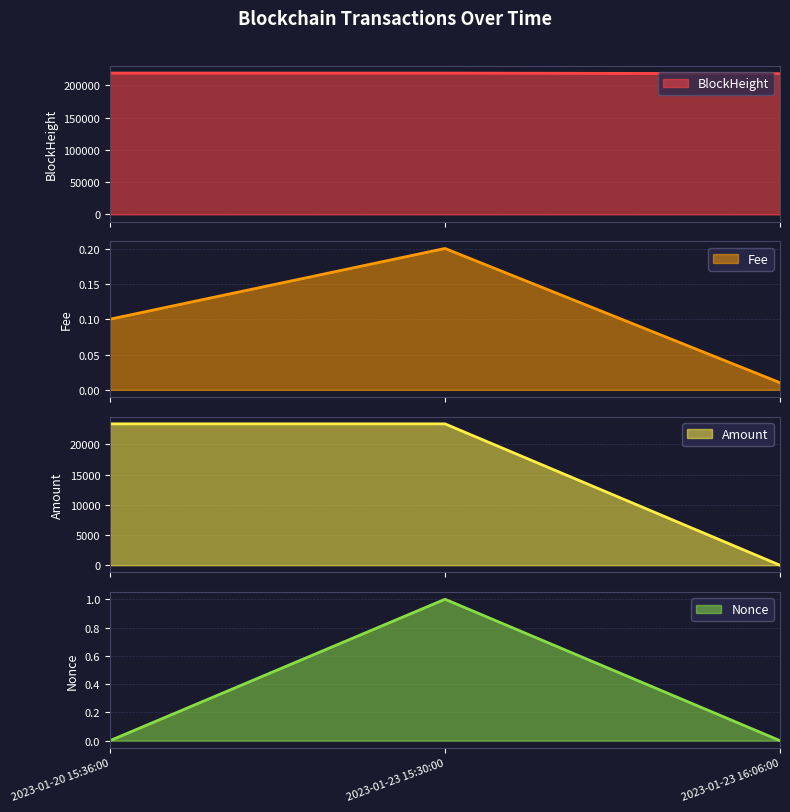

What is the label of the 2nd point from the right?

2023-01-23 15:30:00